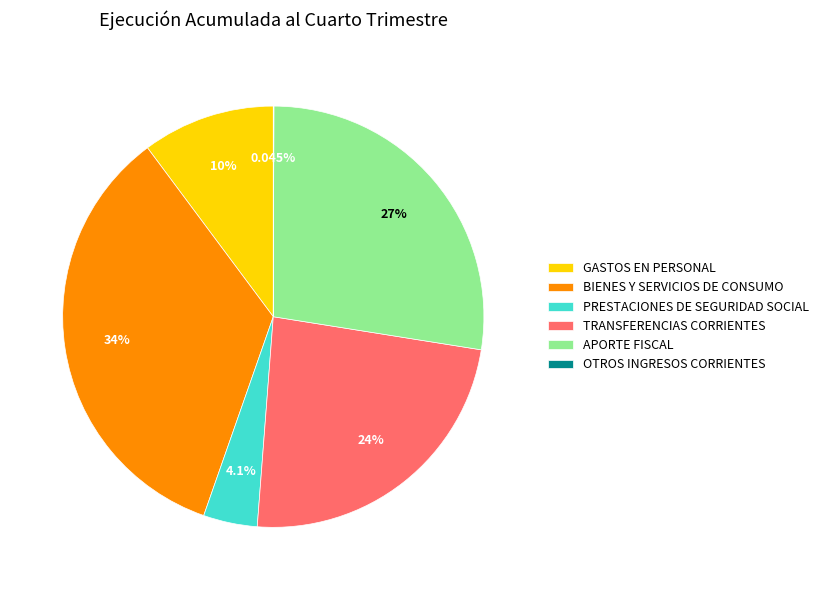

Which category has the biggest portion of the pie?

BIENES Y SERVICIOS DE CONSUMO